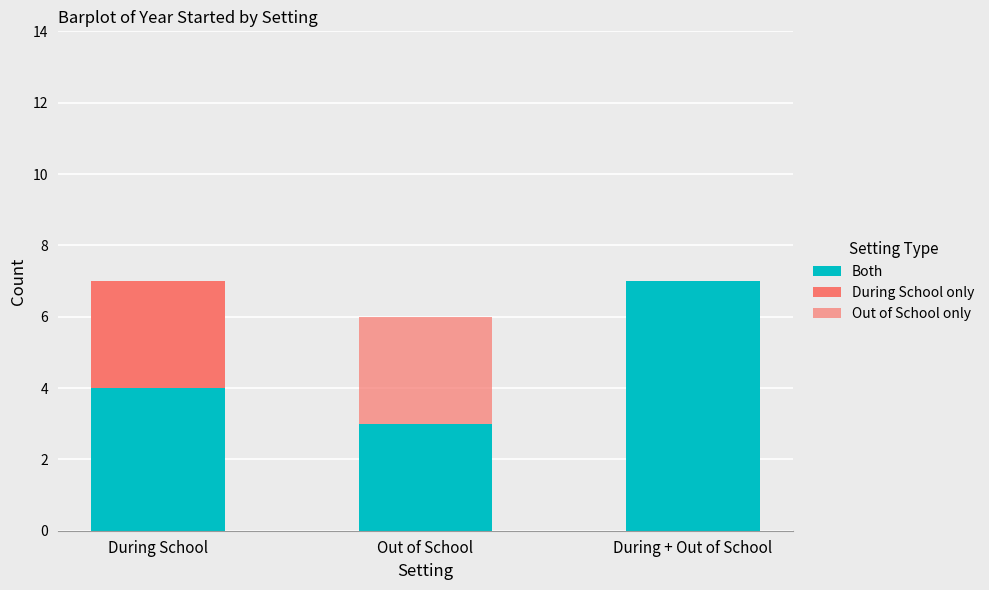

True or false: During School only has a value of 1 at During School.

False